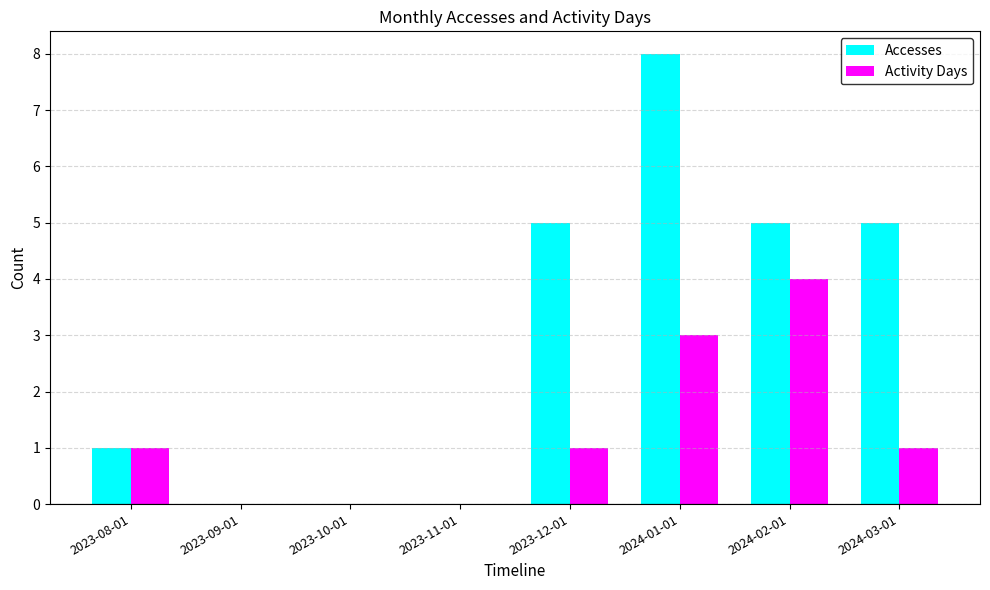

The value of Accesses at 2023-09-01 is 0. True or false?

True